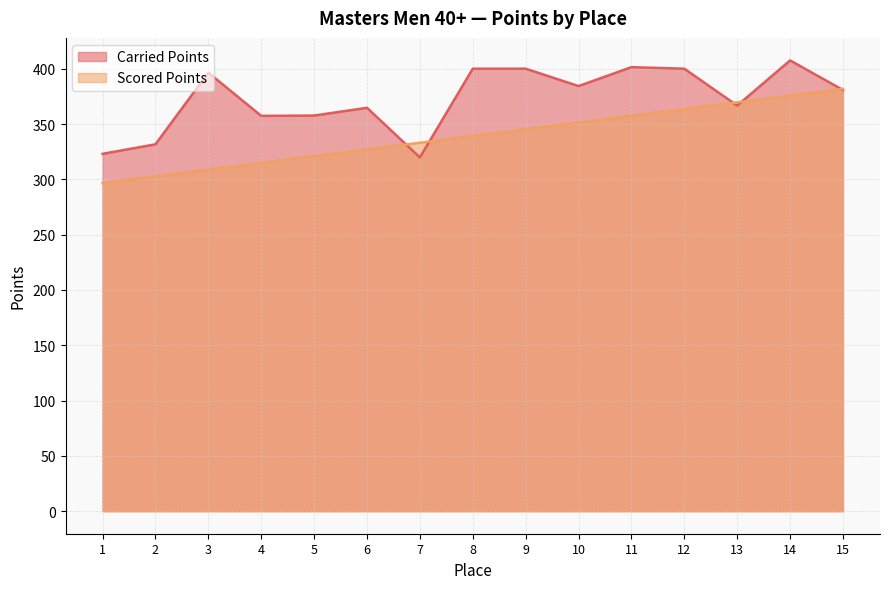

Where is the first local maximum for Carried Points?

3